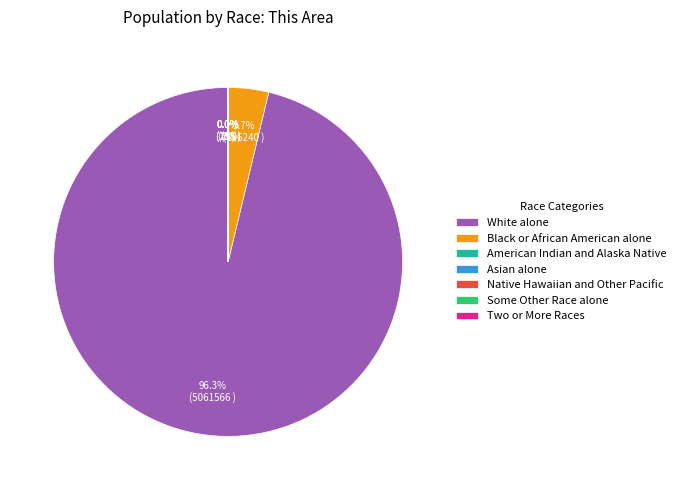

Which slice is the largest?

White alone